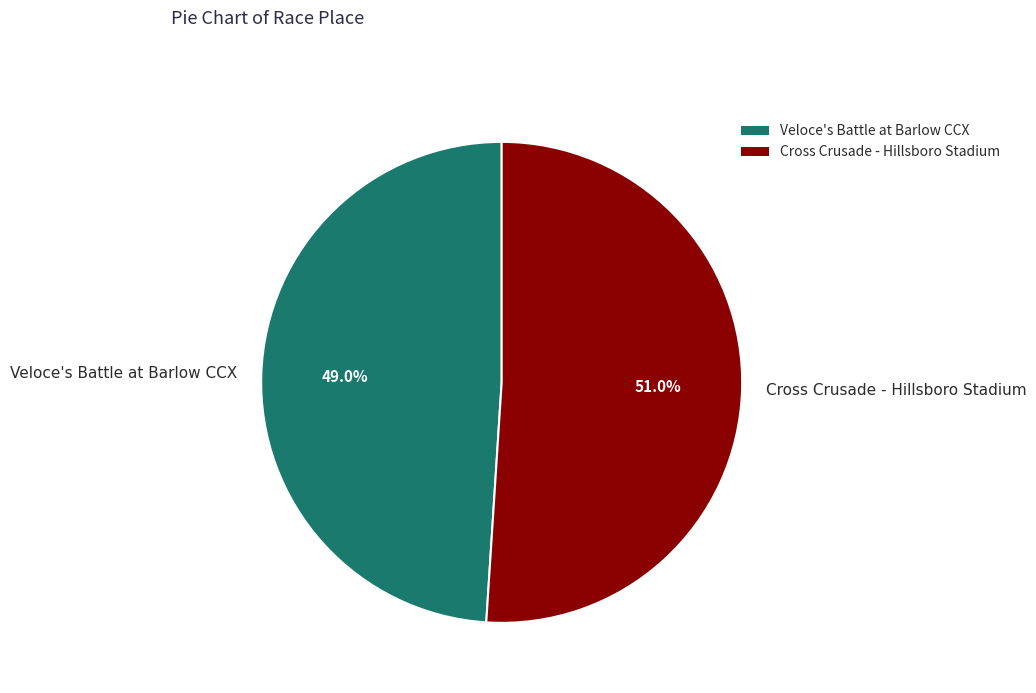

How many slices are in this pie chart?

2